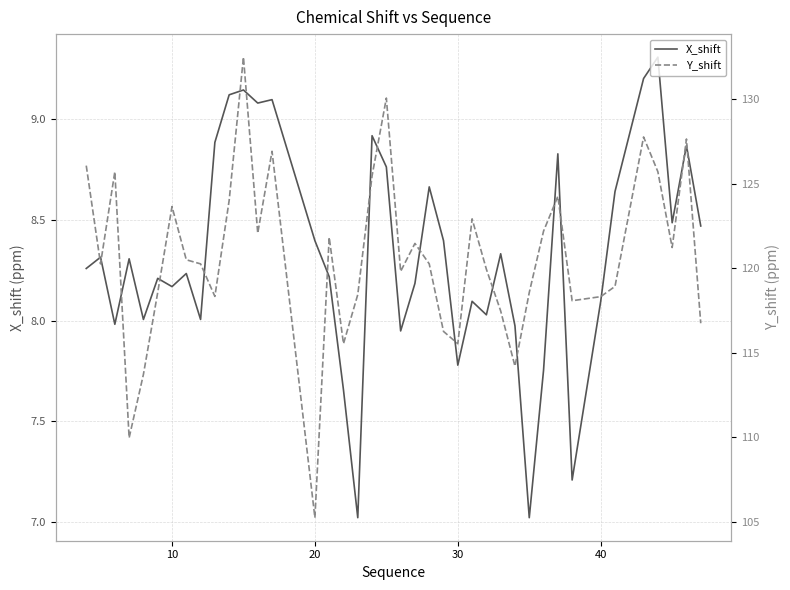

What is the value of the X_shift point at the 18th from the left?

7.0